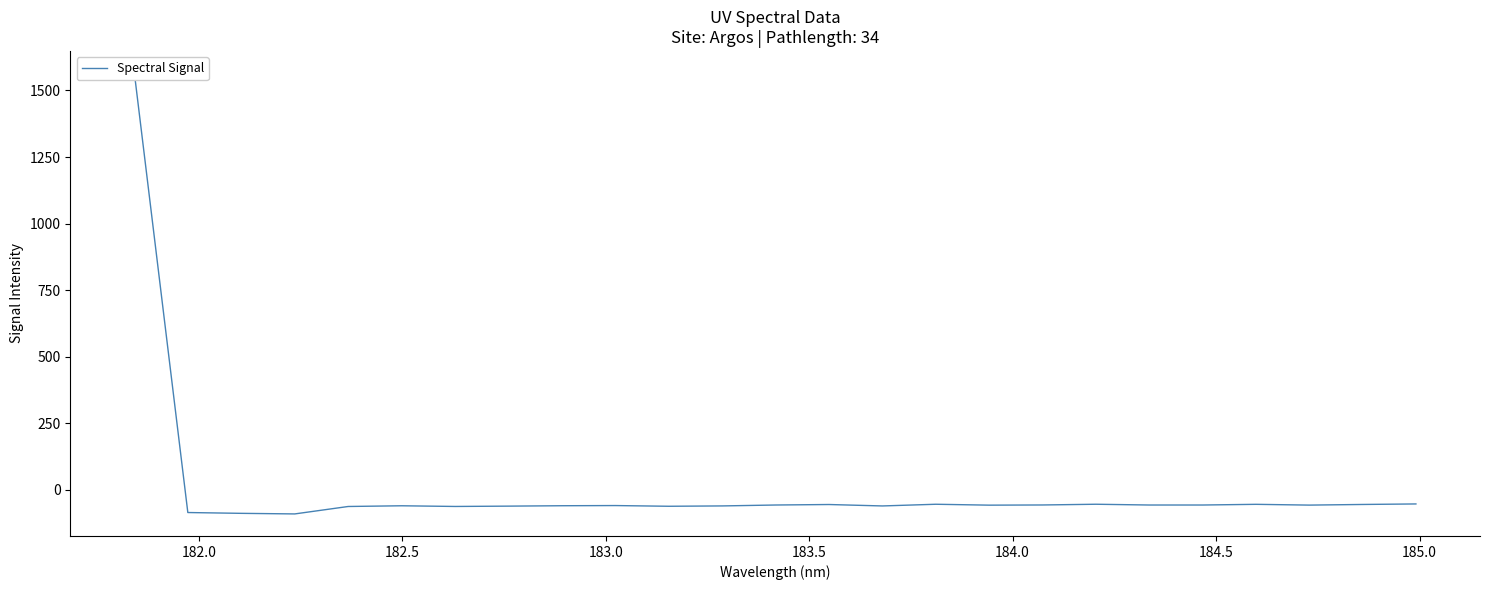

True or false: there are more than 1 points higher than both neighbors.

True